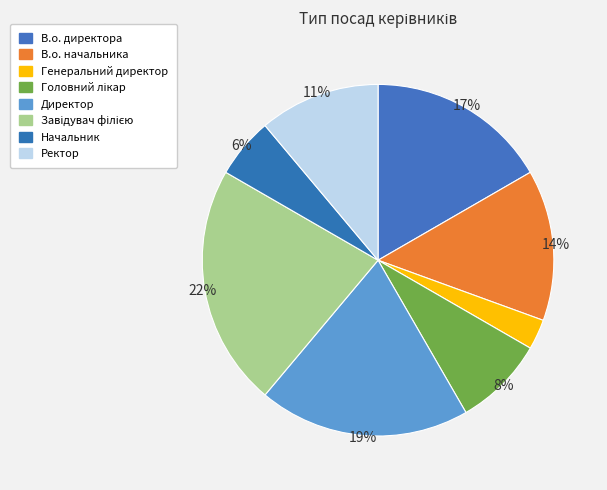

Does Головний лікар account for over 50% of the chart?

No